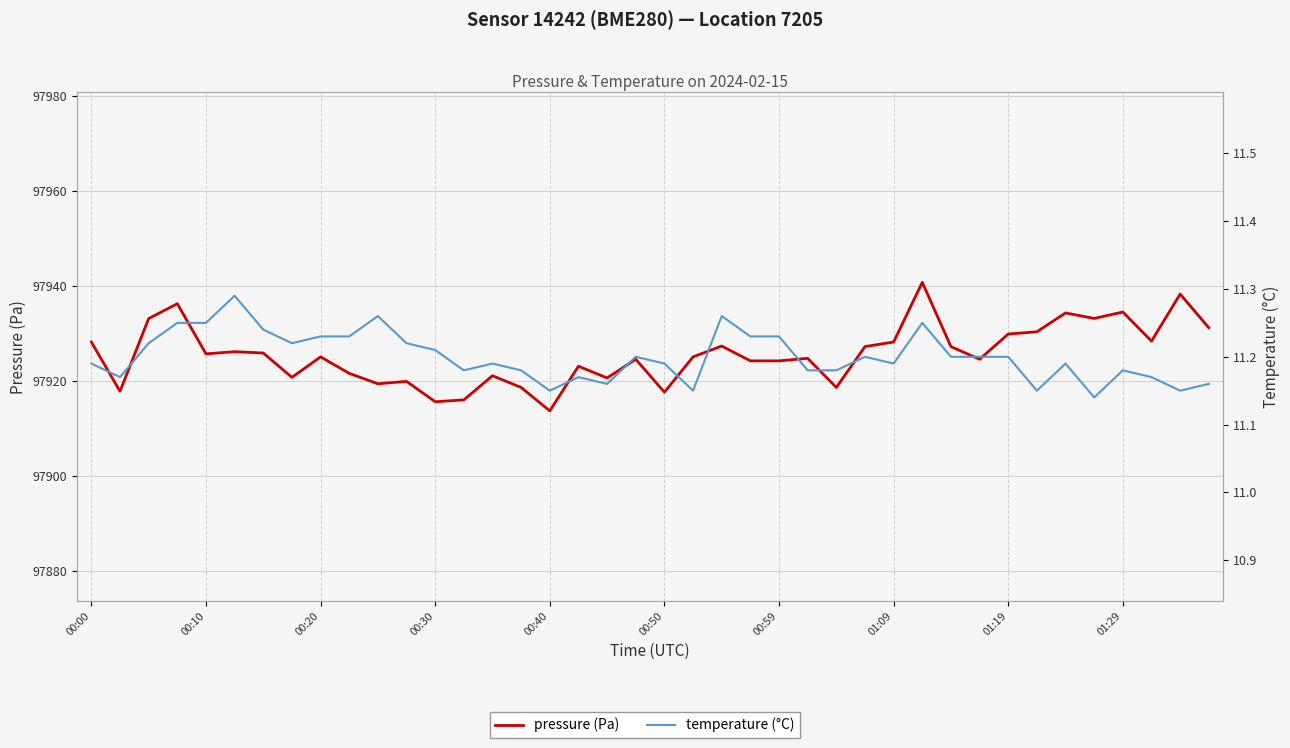

What is the approximate value of temperature (°C) at 18?

11.2